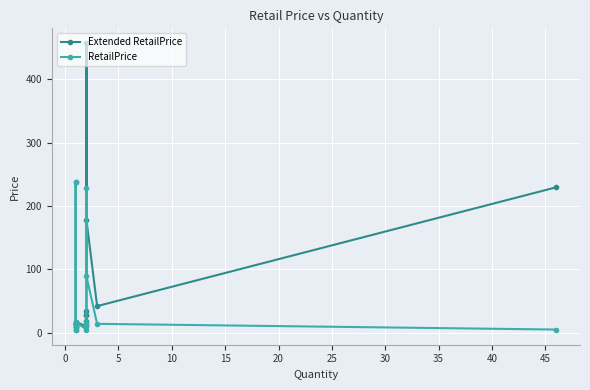

True or false: Extended RetailPrice has a value of 24.6 at 25.

False